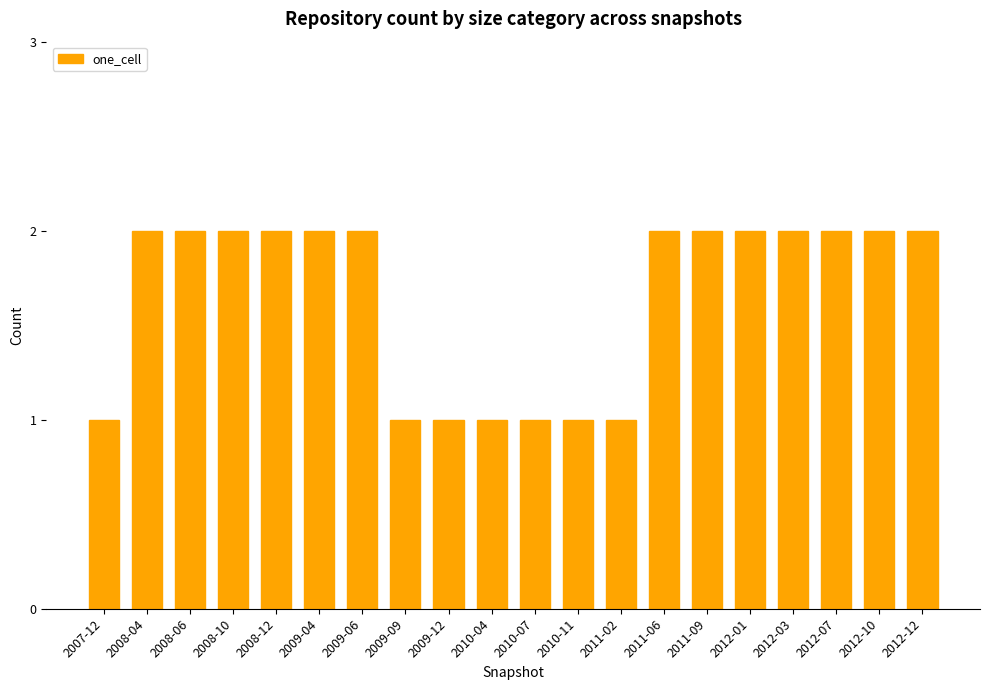

Reading left to right, list all the values displayed in this chart.

2007-12=1	2008-04=2	2008-06=2	2008-10=2	2008-12=2	2009-04=2	2009-06=2	2009-09=1	2009-12=1	2010-04=1	2010-07=1	2010-11=1	2011-02=1	2011-06=2	2011-09=2	2012-01=2	2012-03=2	2012-07=2	2012-10=2	2012-12=2